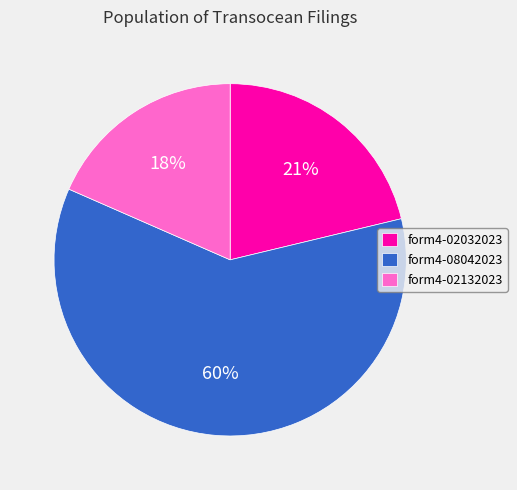

Rank the categories by value from highest to lowest.

form4-08042023, form4-02032023, form4-02132023